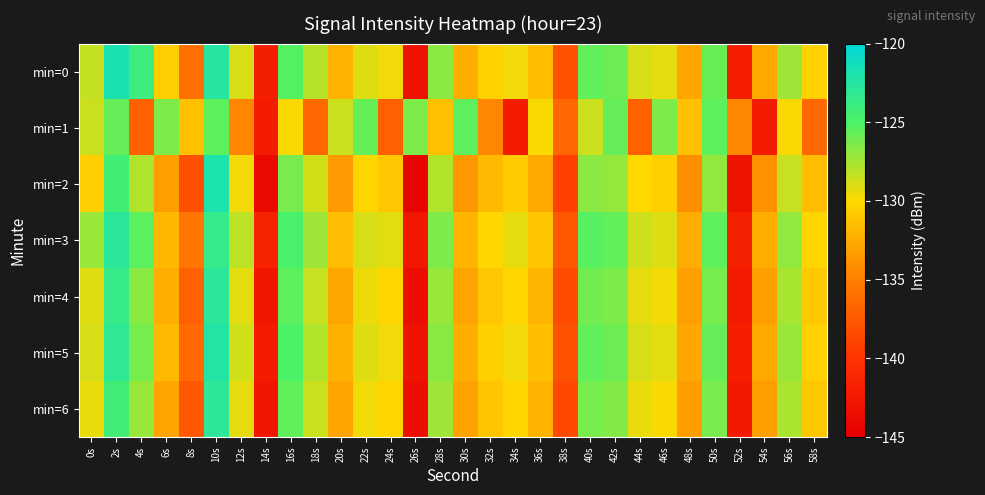

Count the number of categories in the chart.

30